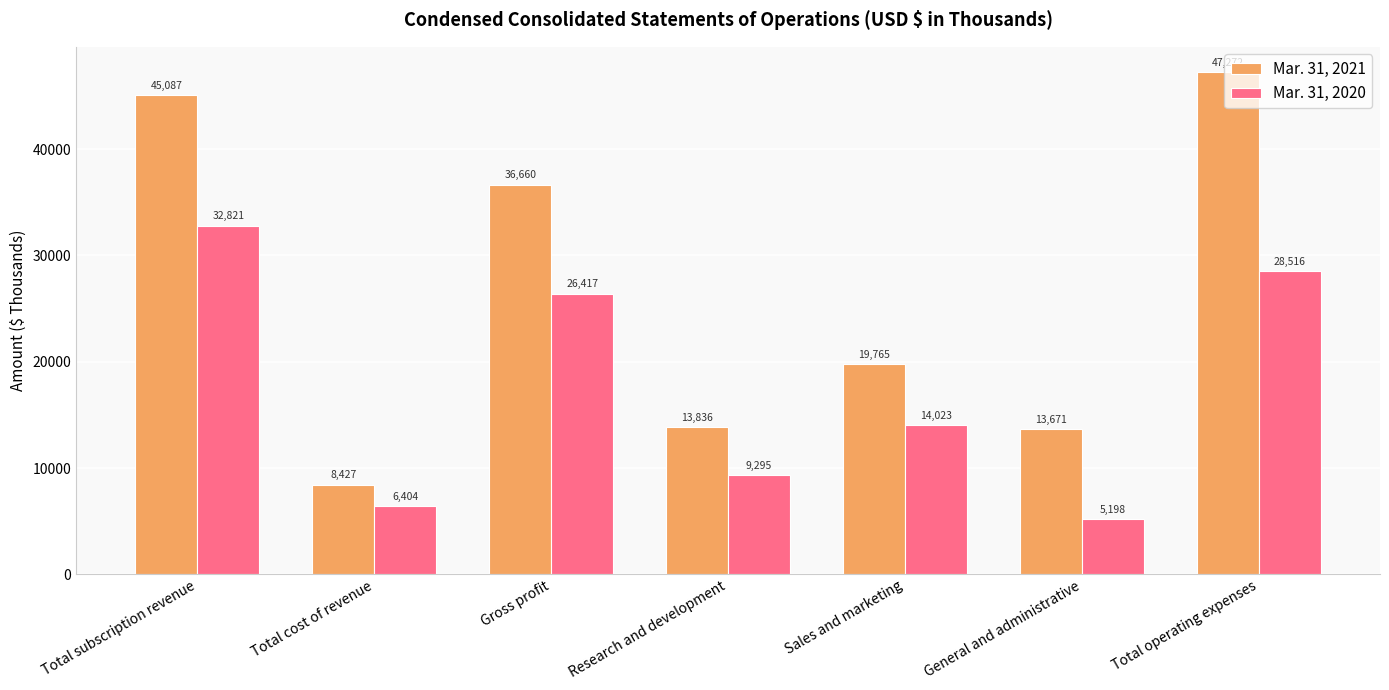

At how many categories does at least one series exceed 38024?

2